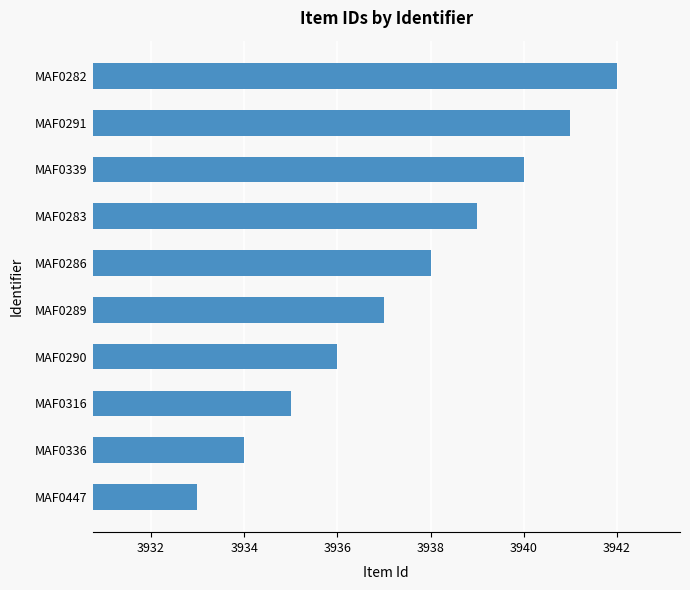

True or false: the data shows 3938 at MAF0286.

True